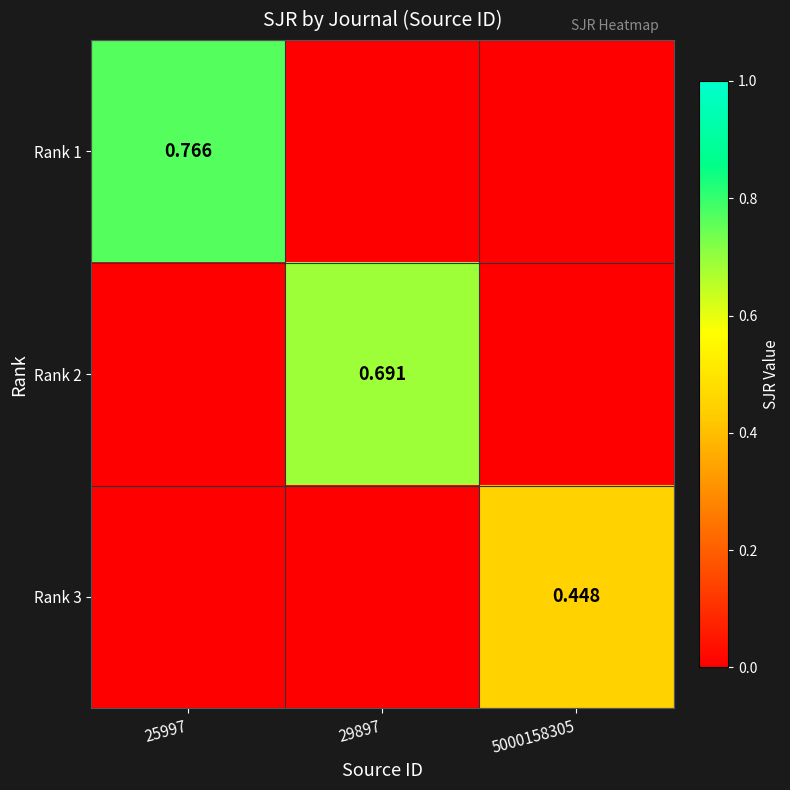

The value of Rank 3 at 25997 is 0.2. True or false?

False